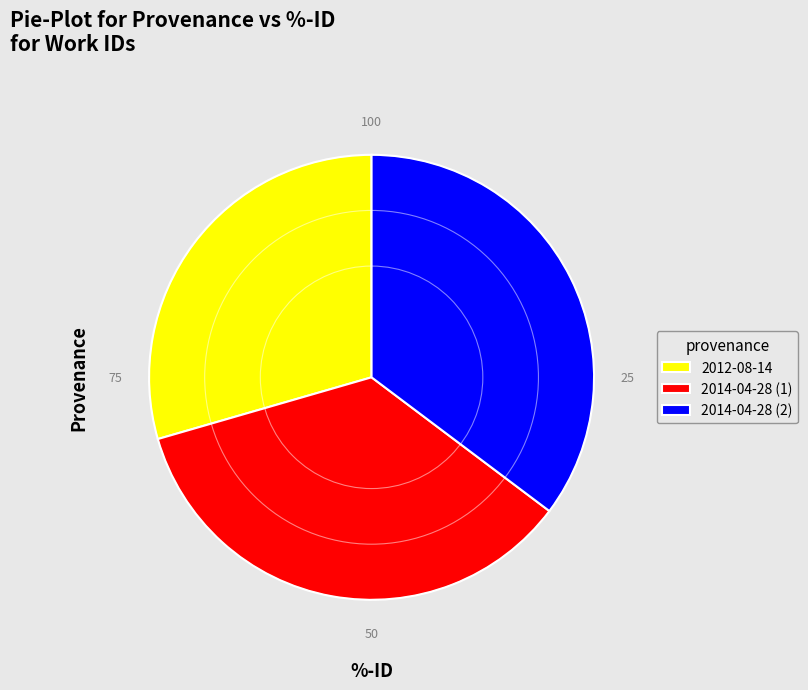

Count the number of slices in the pie.

3